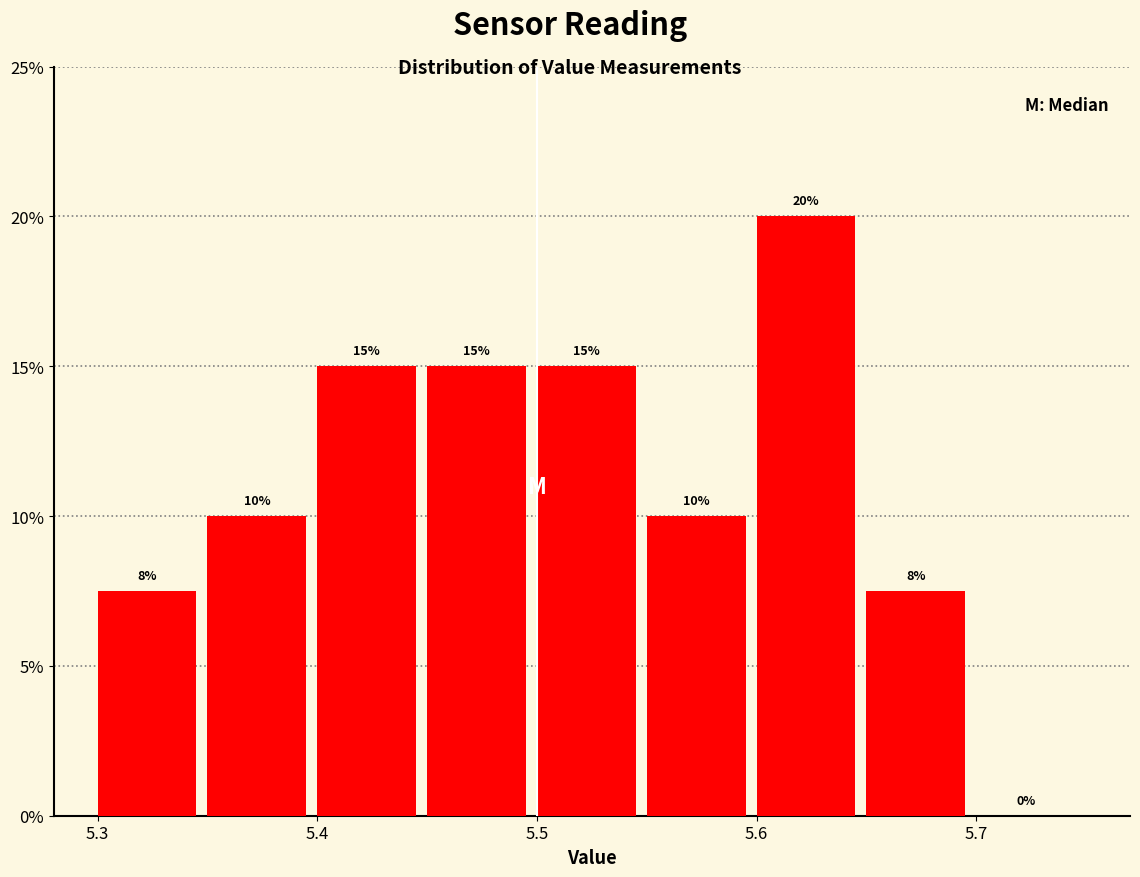

Over which range of the x-axis is the bar tallest?

5.60 to 5.65